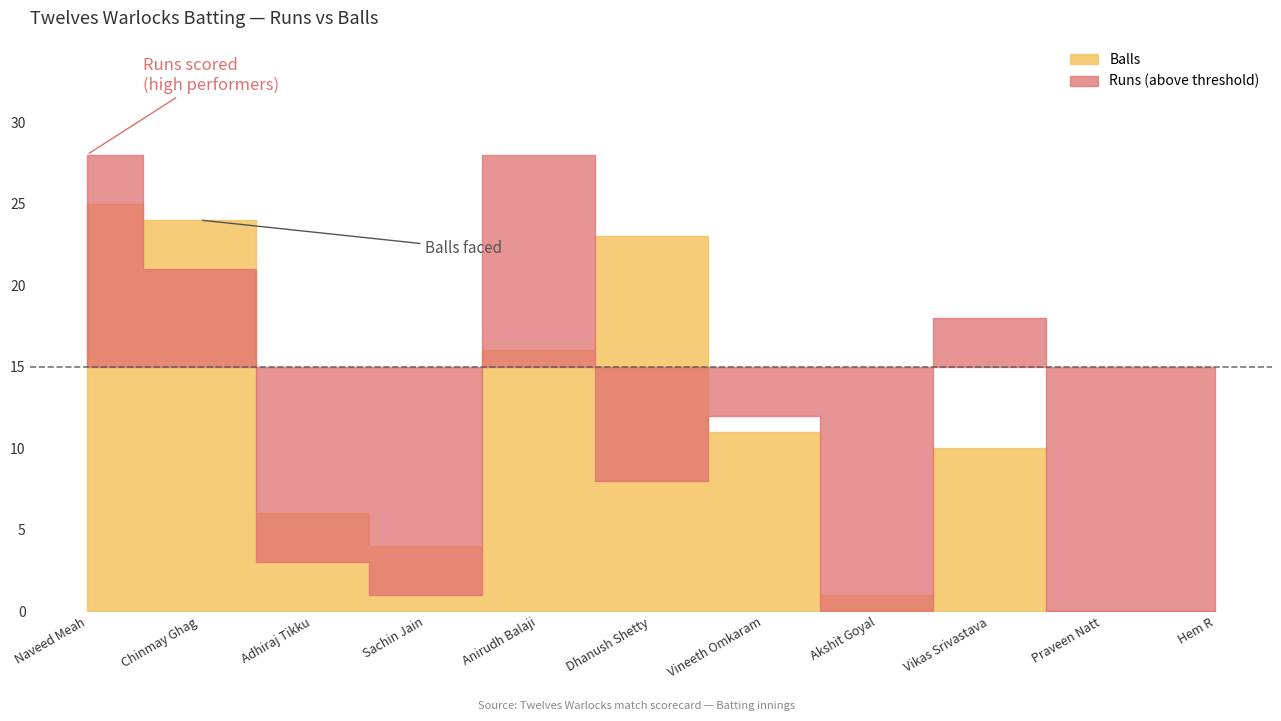

At which label is Balls closest to 12?

Vineeth Omkaram